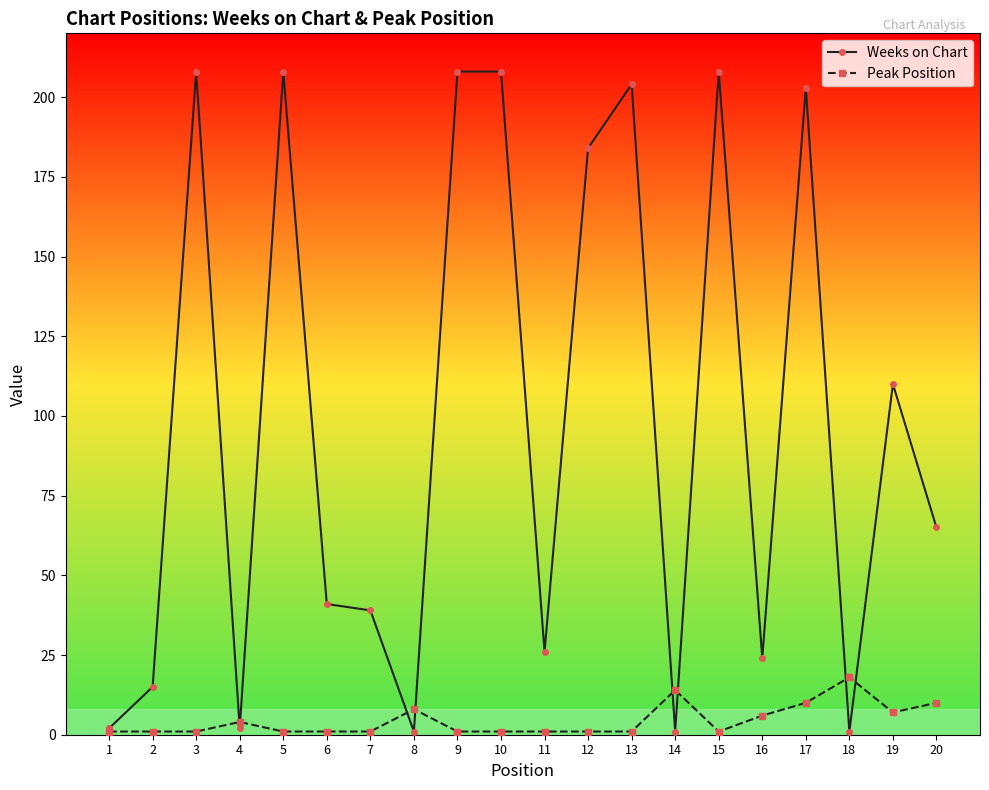

Reading left to right, list all the values displayed in this chart.

Weeks on Chart: 2	15	208	2	208	41	39	1	208	208	26	184	204	1	208	24	203	1	110	65
Peak Position: 1	1	1	4	1	1	1	8	1	1	1	1	1	14	1	6	10	18	7	10